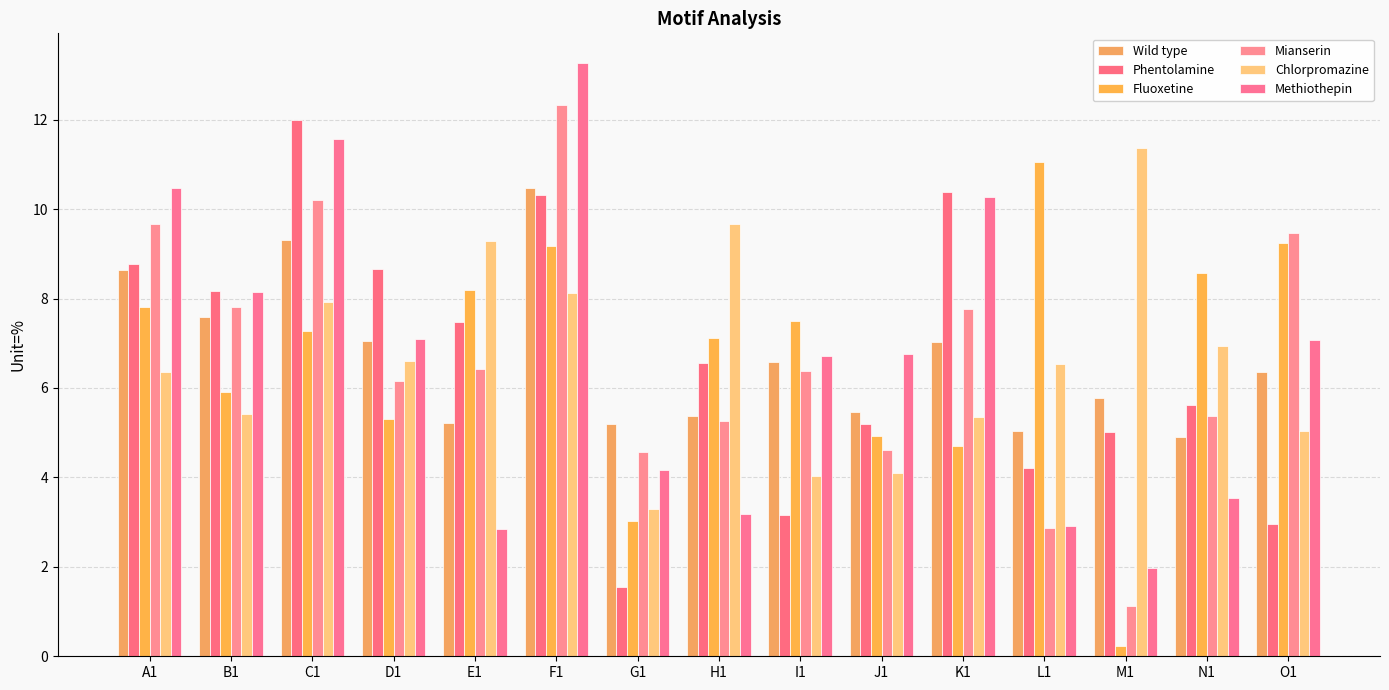

At how many categories does at least one series exceed 8?

12